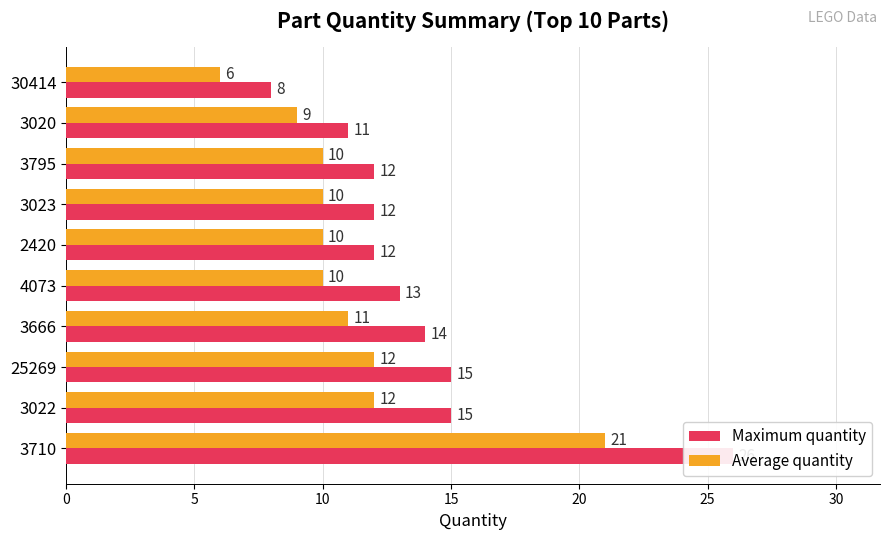

Is it true that Maximum quantity equals 39 at 3710?

False